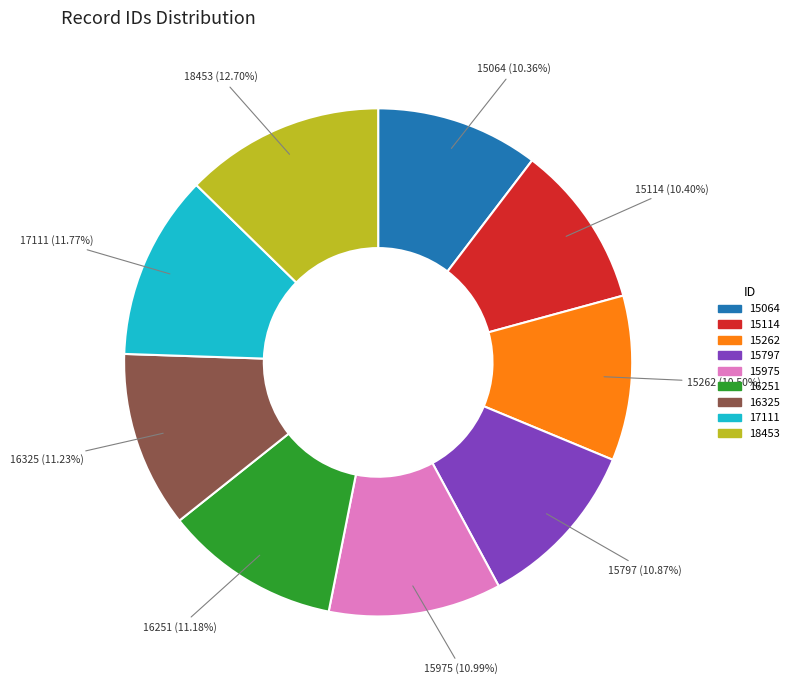

Is there a majority slice in this chart?

No